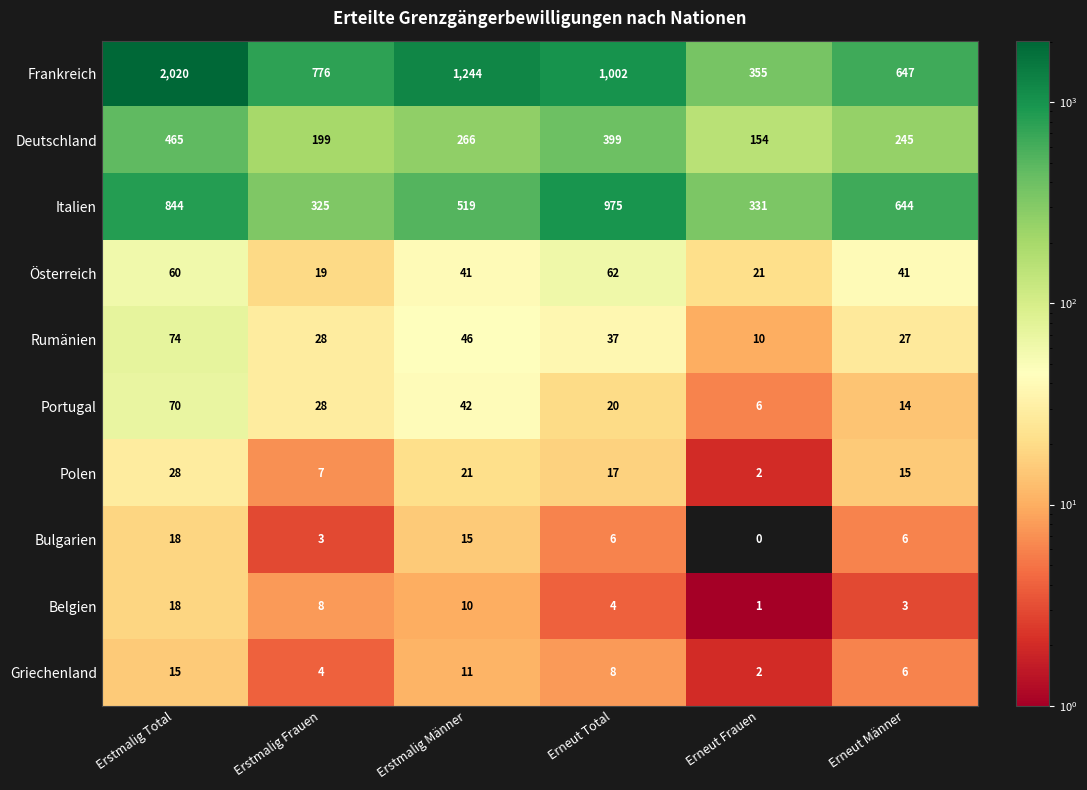

How many categories are shown in the chart?

6